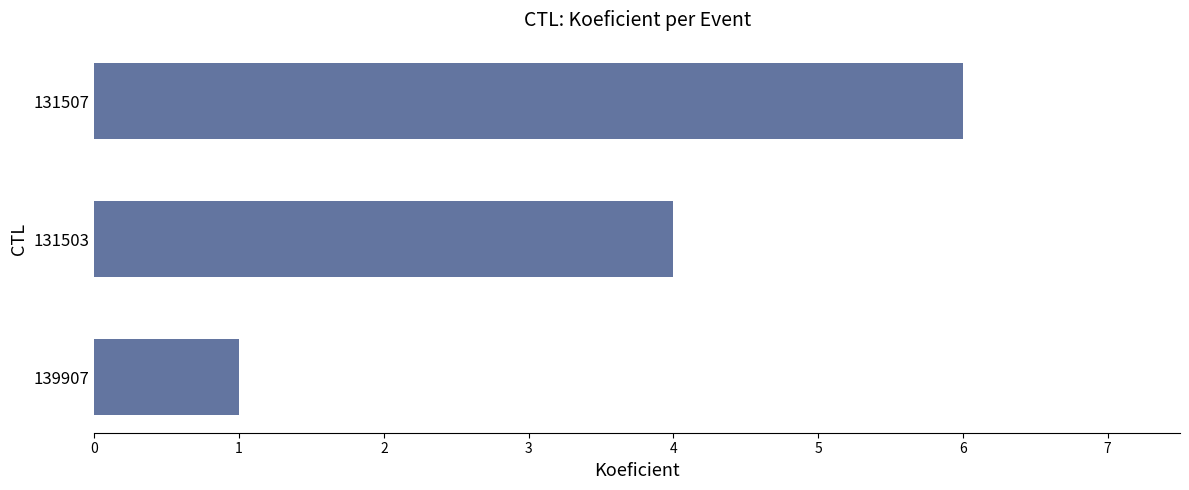

How many data points does each series have?

3